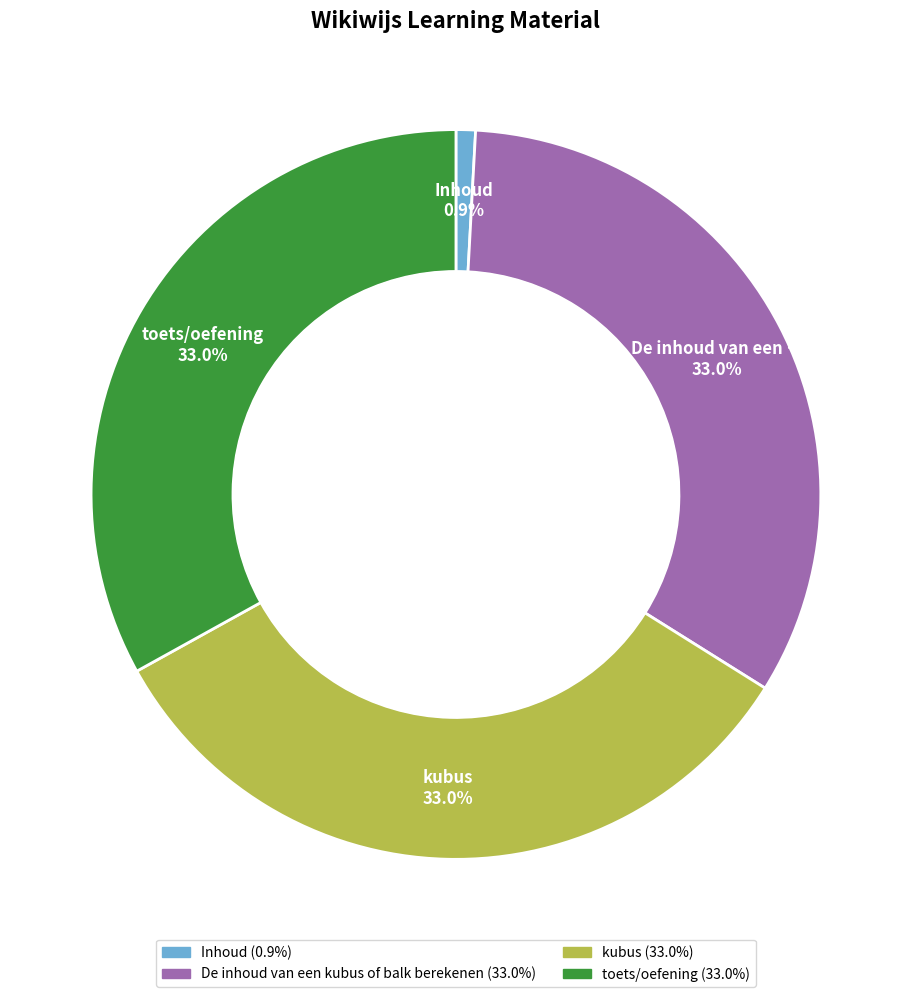

Count the number of slices in the pie.

4